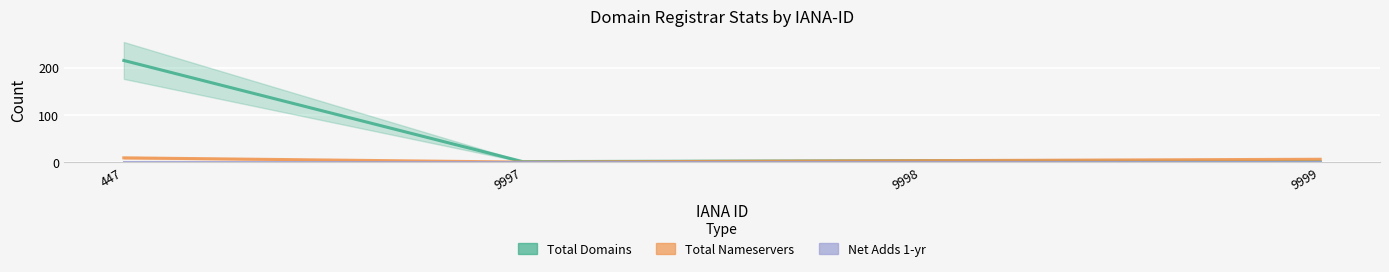

Which category has the highest value across all series?

447